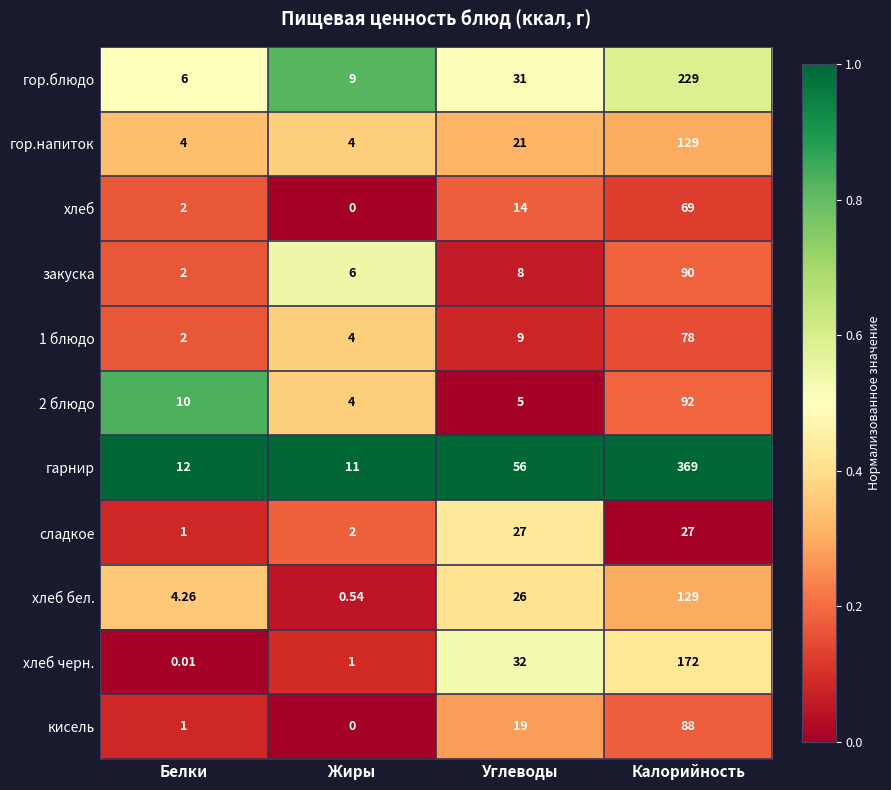

Between Белки and Углеводы, which series saw the biggest shift?

гарнир